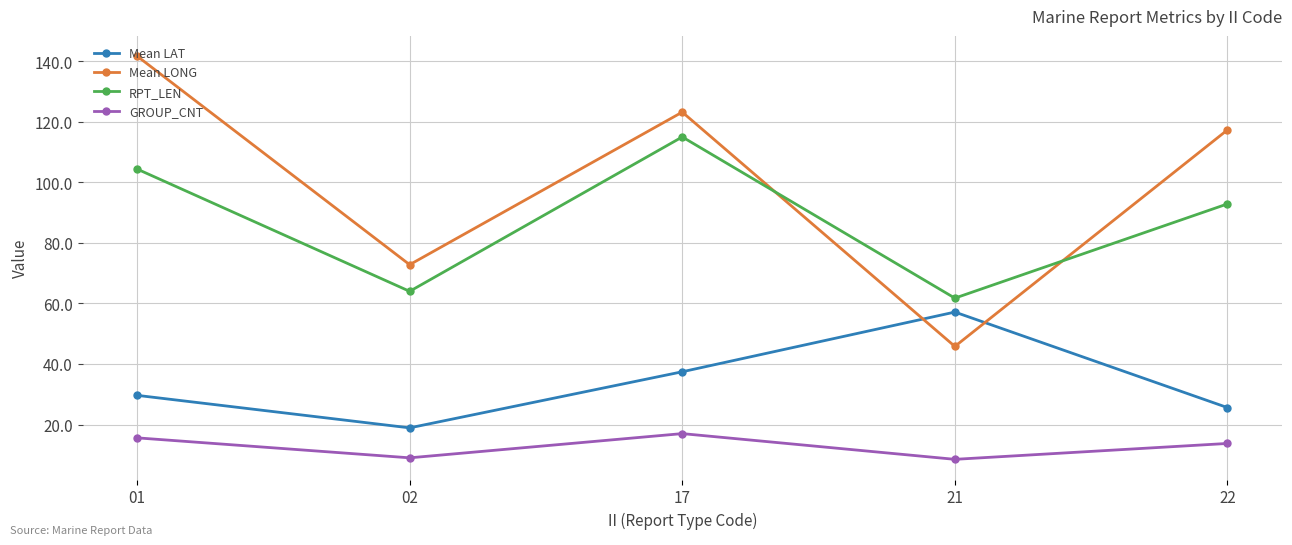

At how many categories does at least one series exceed 28?

5